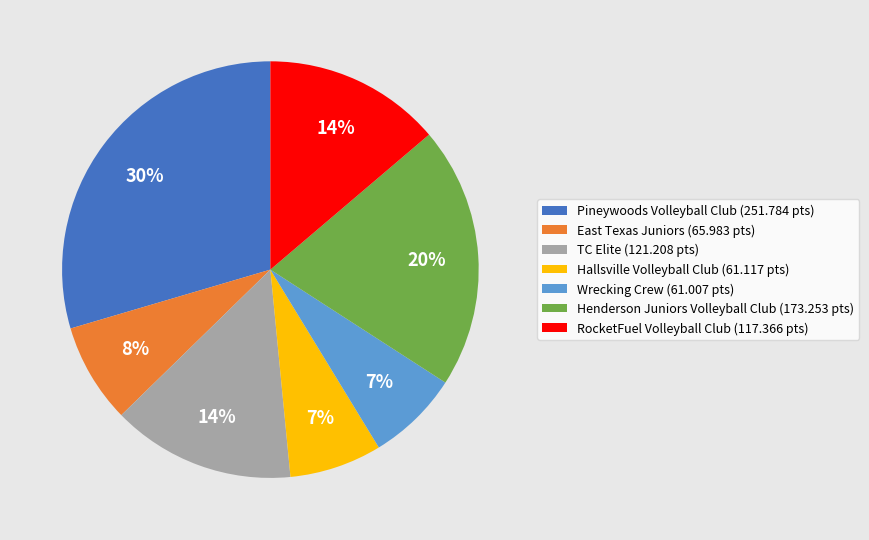

Which has a higher value, RocketFuel Volleyball Club (117.366 pts) or East Texas Juniors (65.983 pts)?

RocketFuel Volleyball Club (117.366 pts)